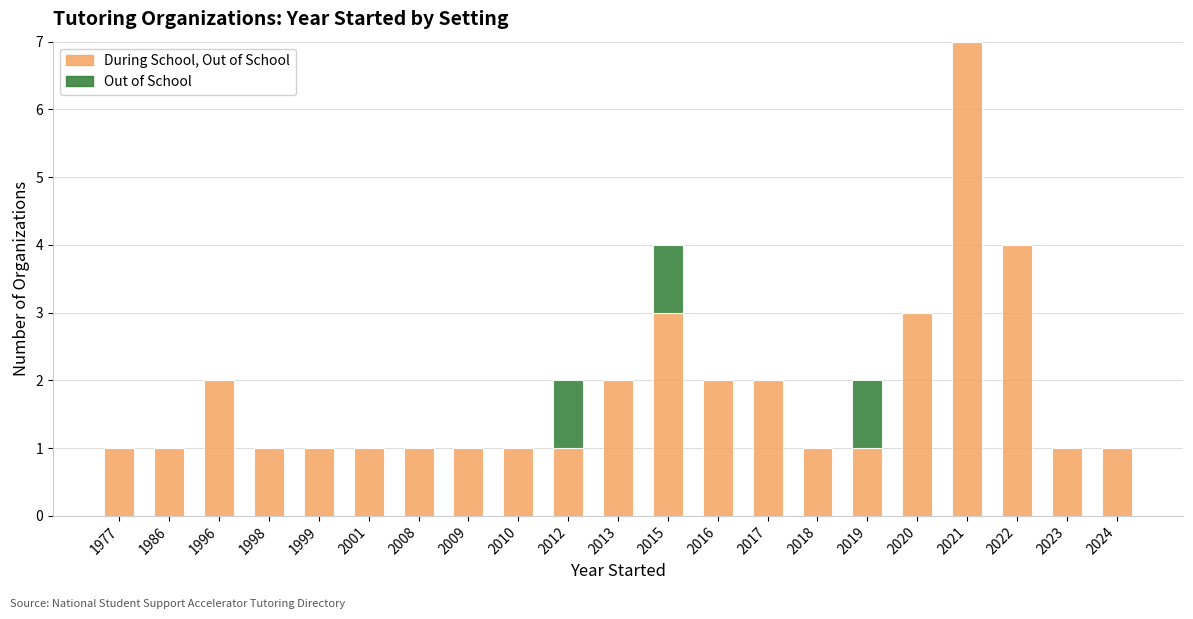

Does the chart contain stacked bars?

Yes